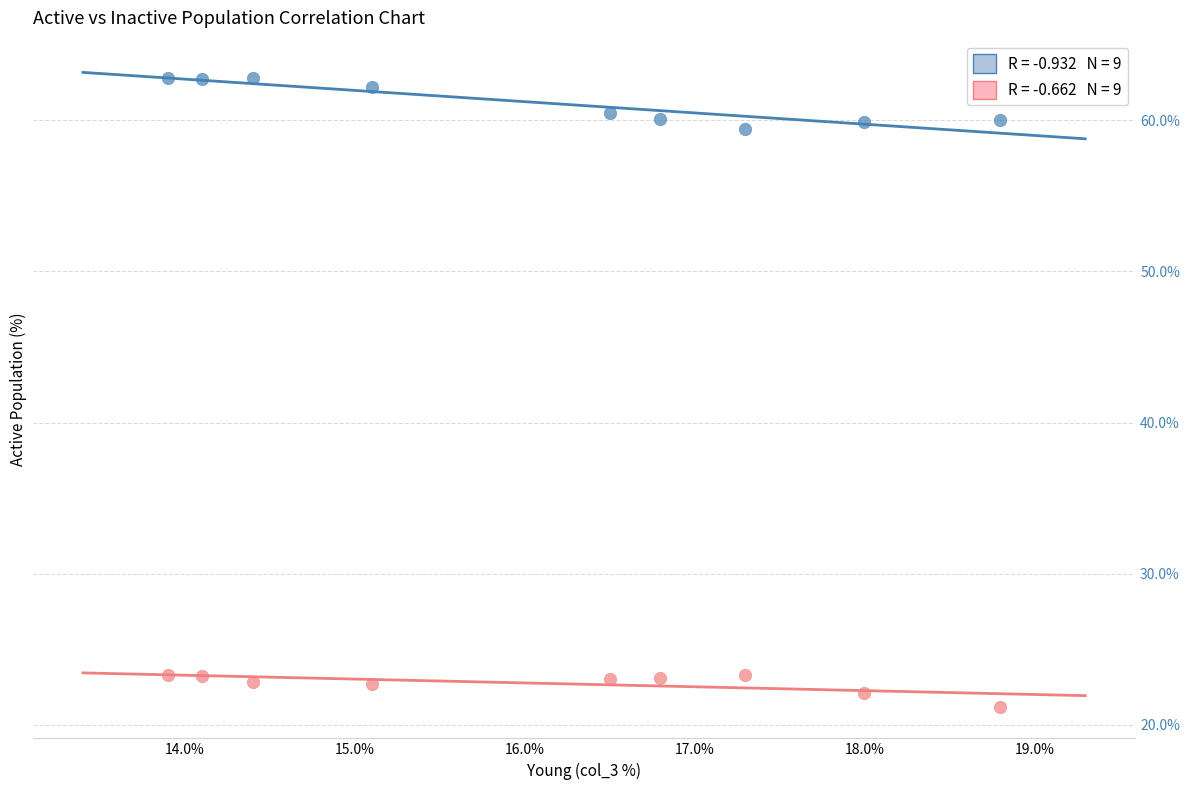

Across all series, what Y value is closest to 42?

59.4